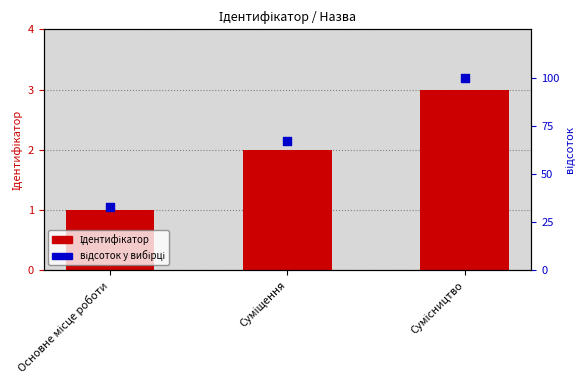

Which series reaches the minimum Y coordinate?

Ідентифікатор